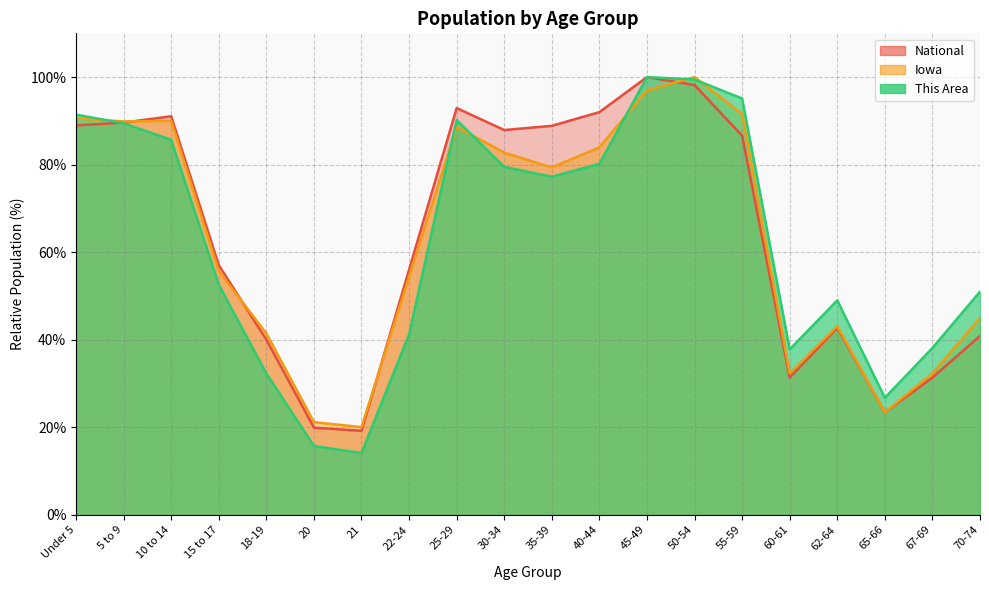

List the labels in order of National value, largest first.

45-49, 50-54, 25-29, 40-44, 10 to 14, 5 to 9, Under 5, 35-39, 30-34, 55-59, 15 to 17, 22-24, 62-64, 70-74, 18-19, 67-69, 60-61, 65-66, 20, 21